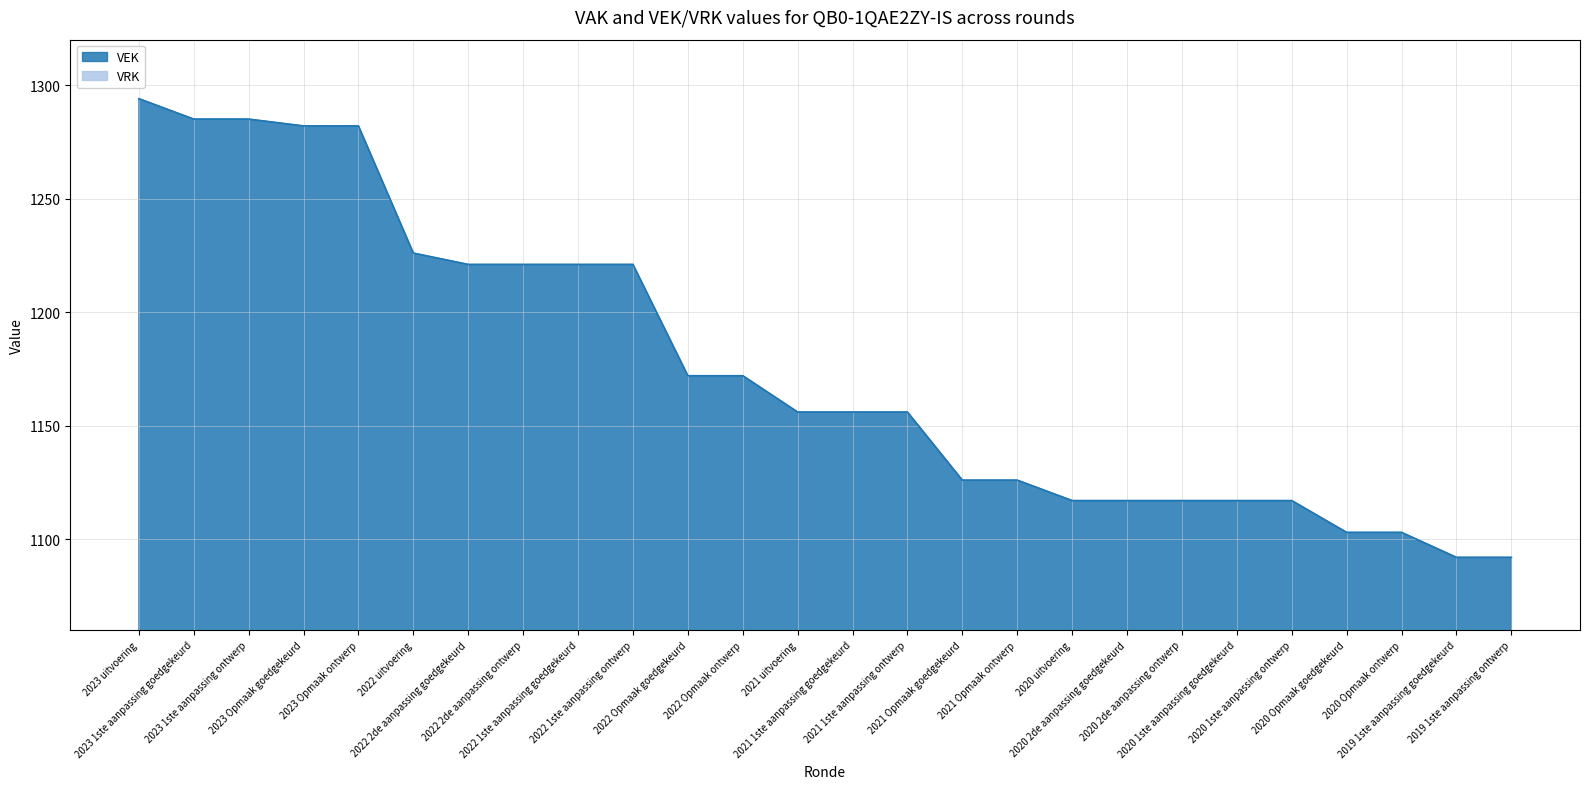

What is the difference between the maximum and minimum values?

202